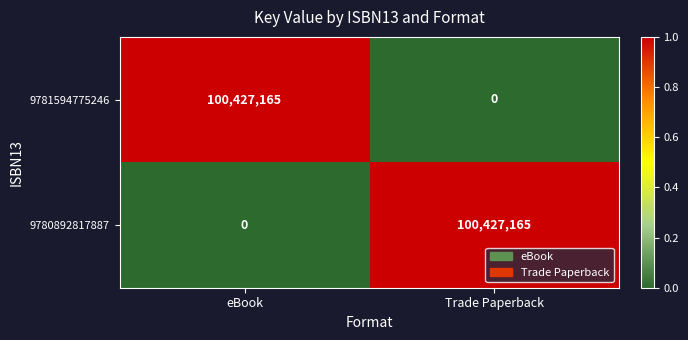

What is the total value across all series at eBook?

100427165